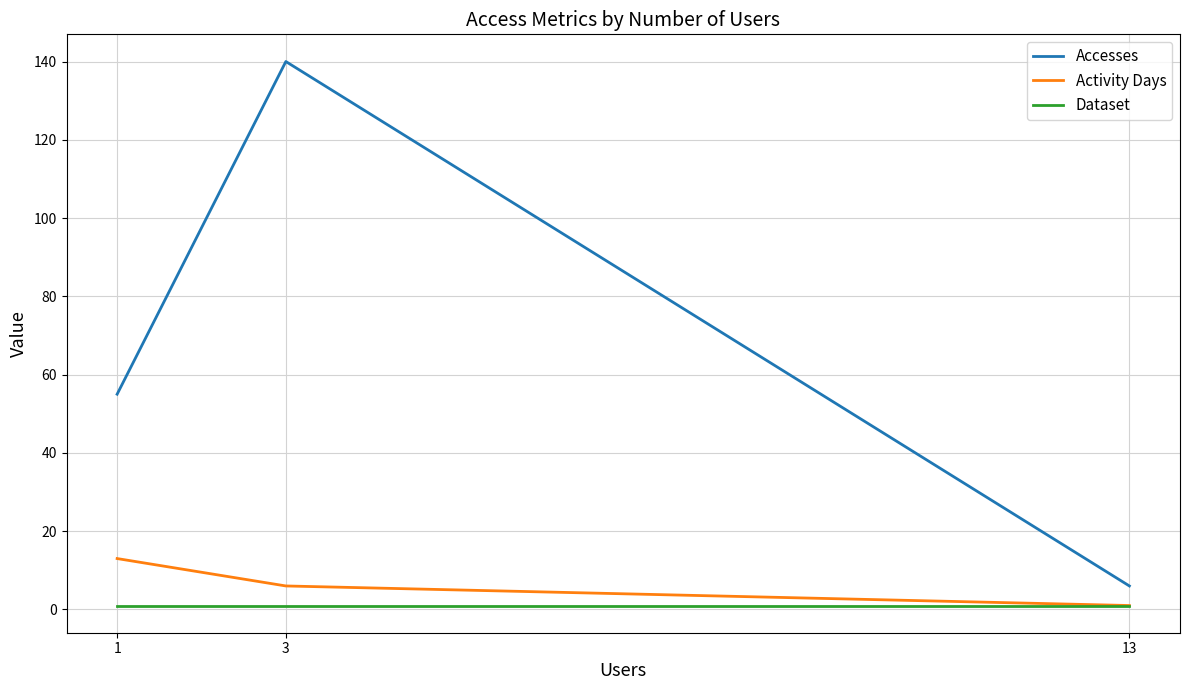

What is the sum of all Activity Days values?

20